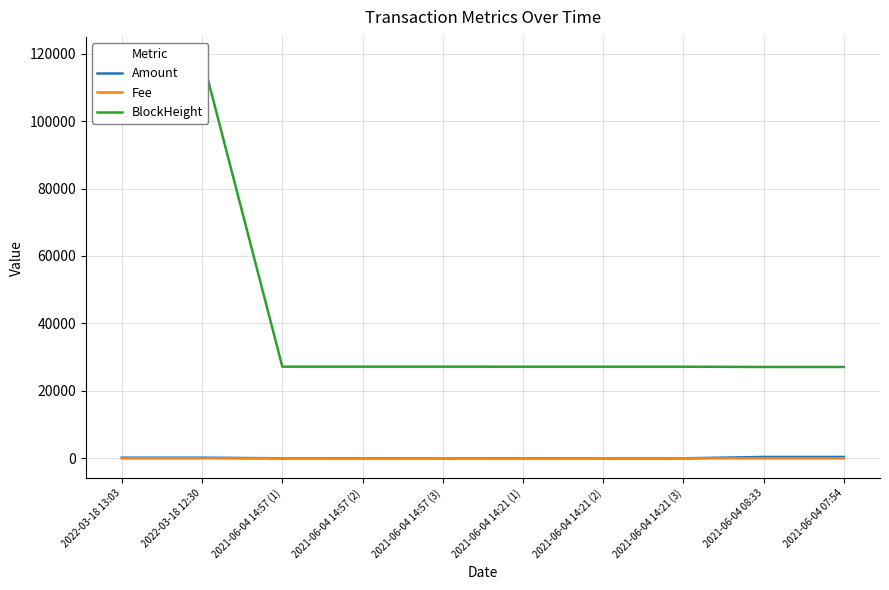

True or false: BlockHeight and Amount cross at least once.

False